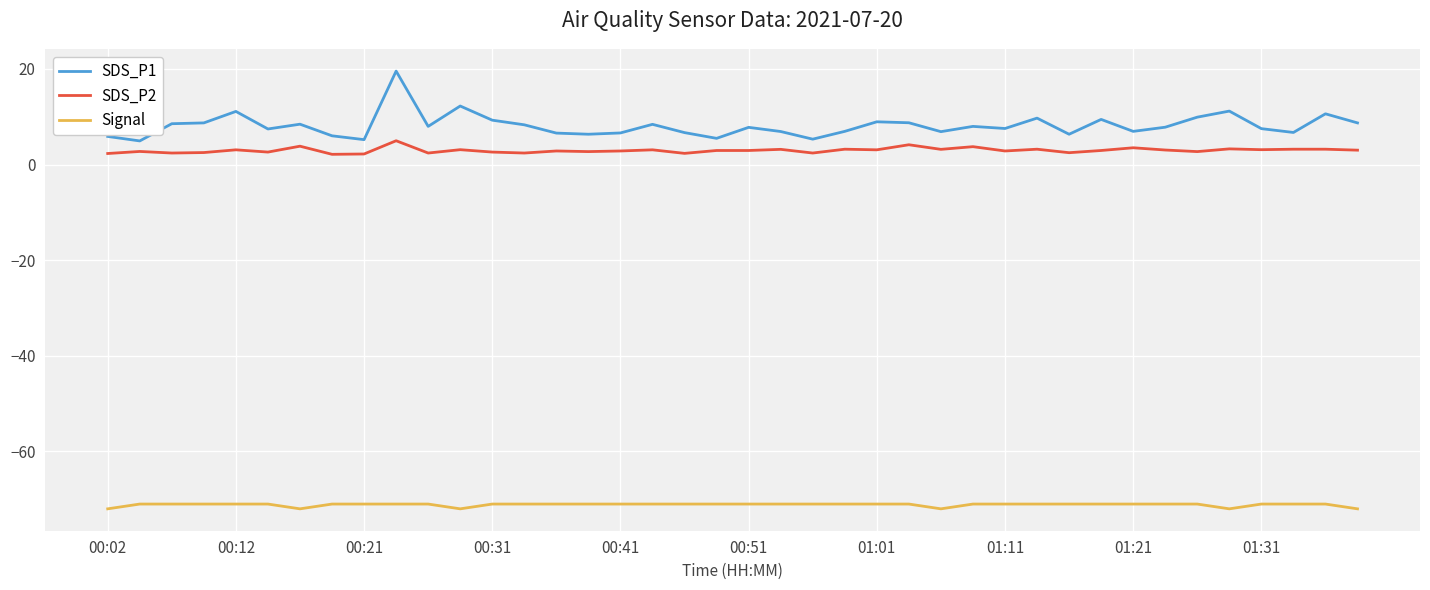

Which series has the largest total across all categories?

SDS_P1